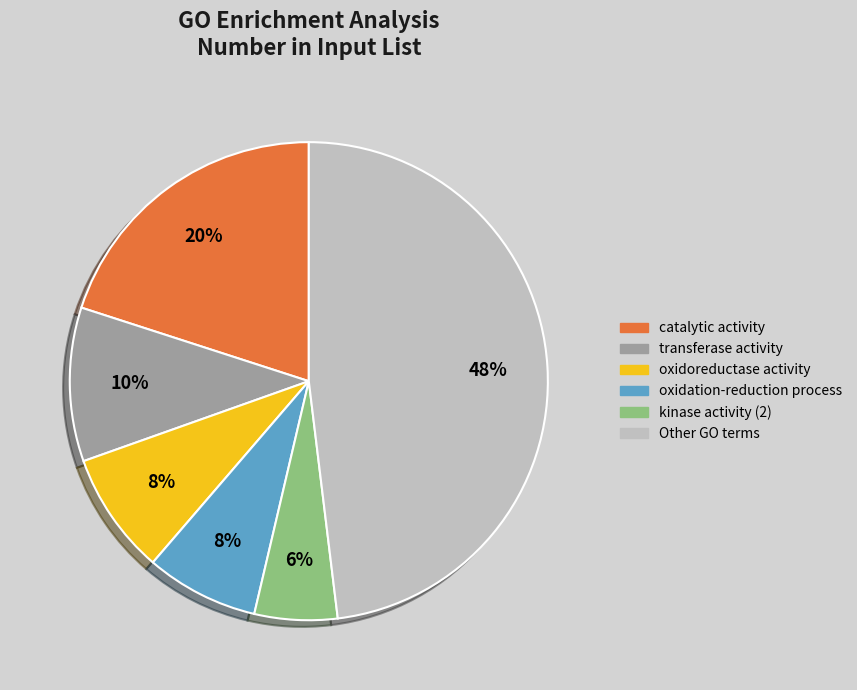

Does any single category account for the majority?

No